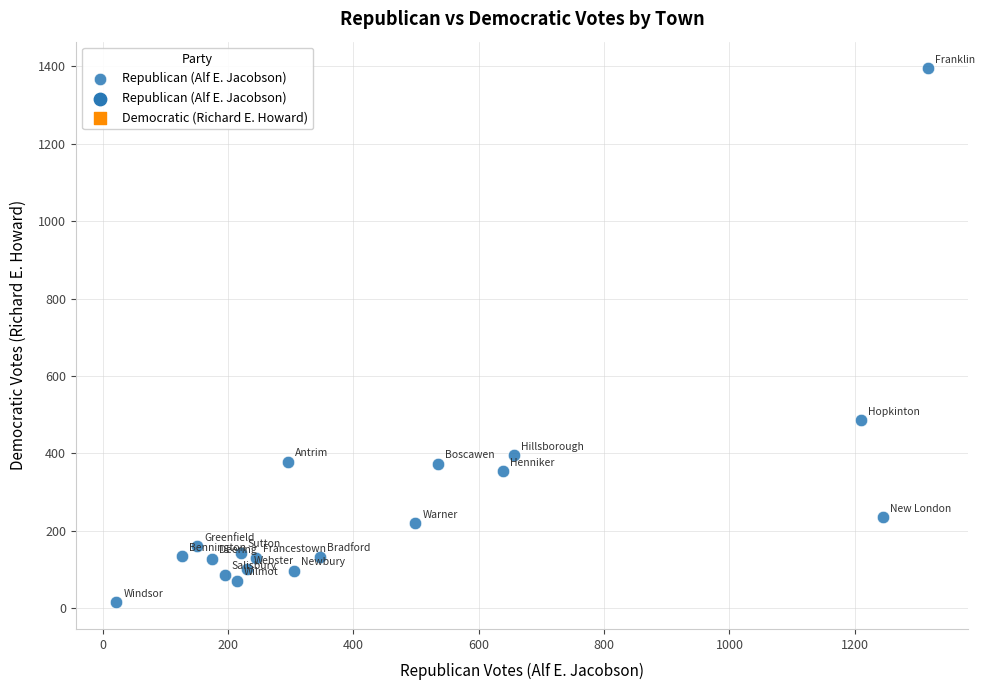

What is the range of X values (max minus min)?

1294